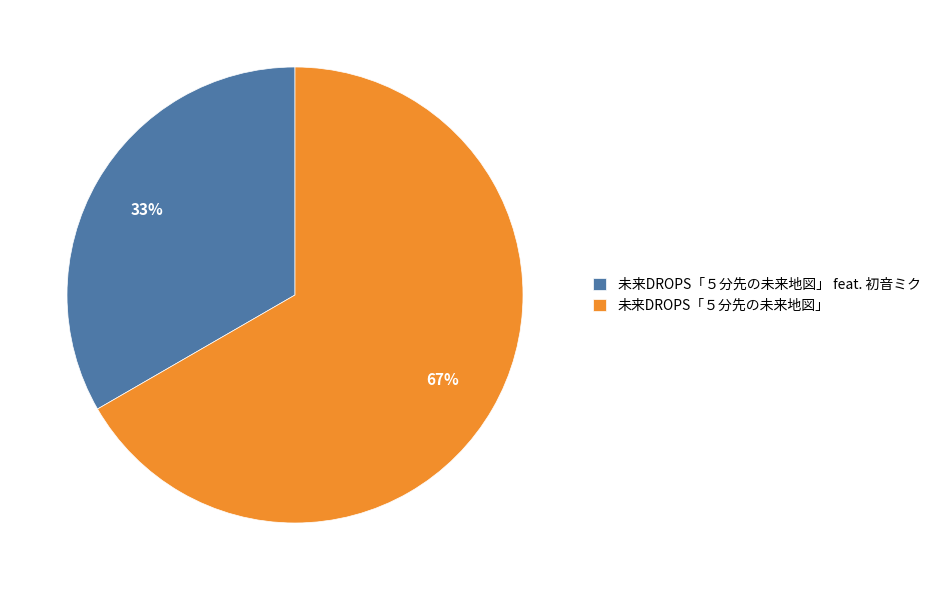

What is the ratio of the value at 未来DROPS「５分先の未来地図」 to the value at 未来DROPS「５分先の未来地図」 feat. 初音ミク?

2.0